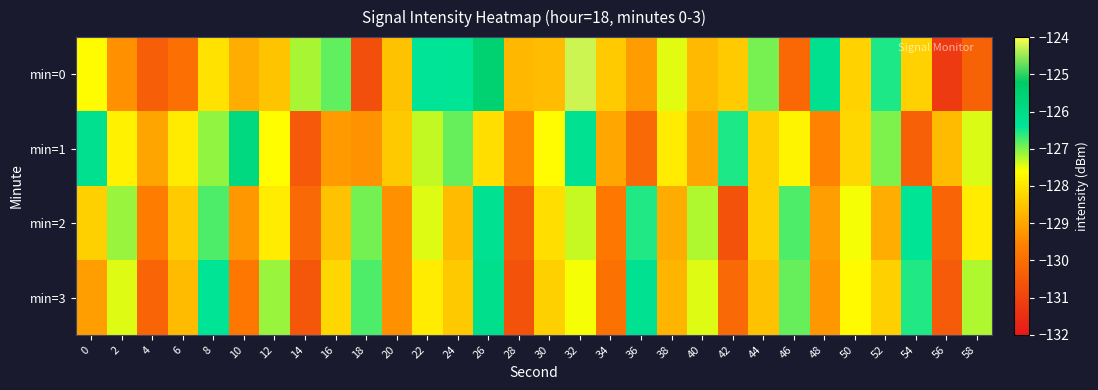

Which has a higher value, 56 or 46?

46